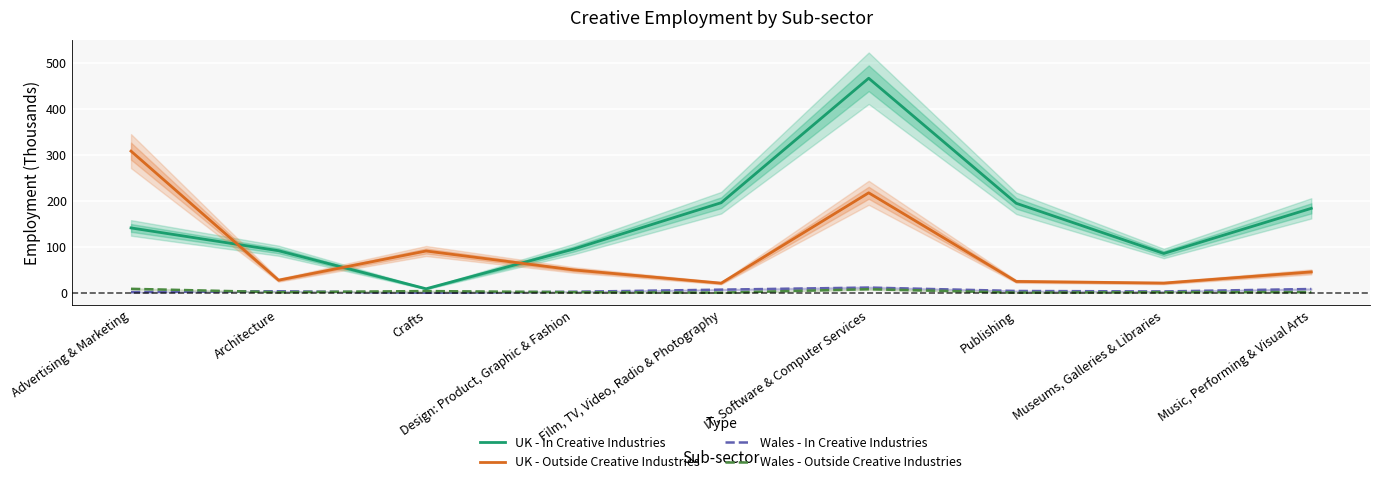

At which category does the chart reach its minimum across all series?

Crafts